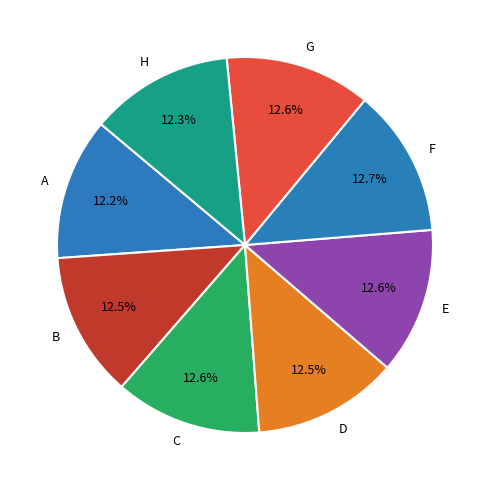

How many slices are in this pie chart?

8